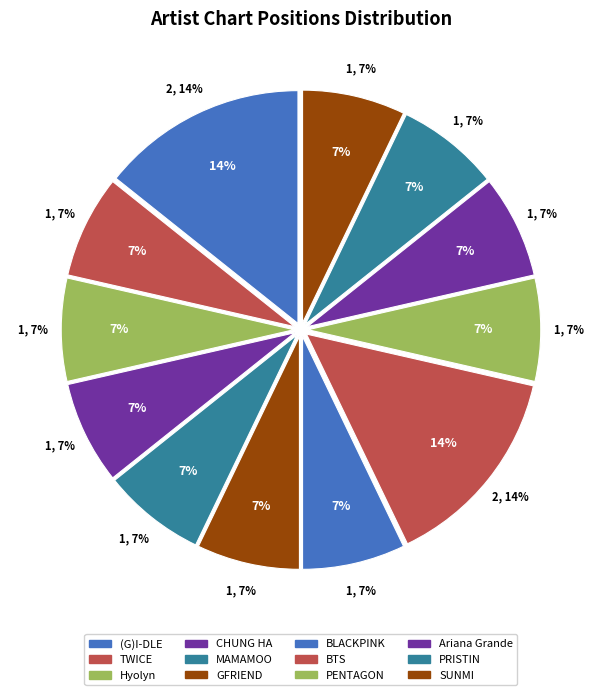

What is the ratio of the value at Hyolyn to the value at GFRIEND?

1.0